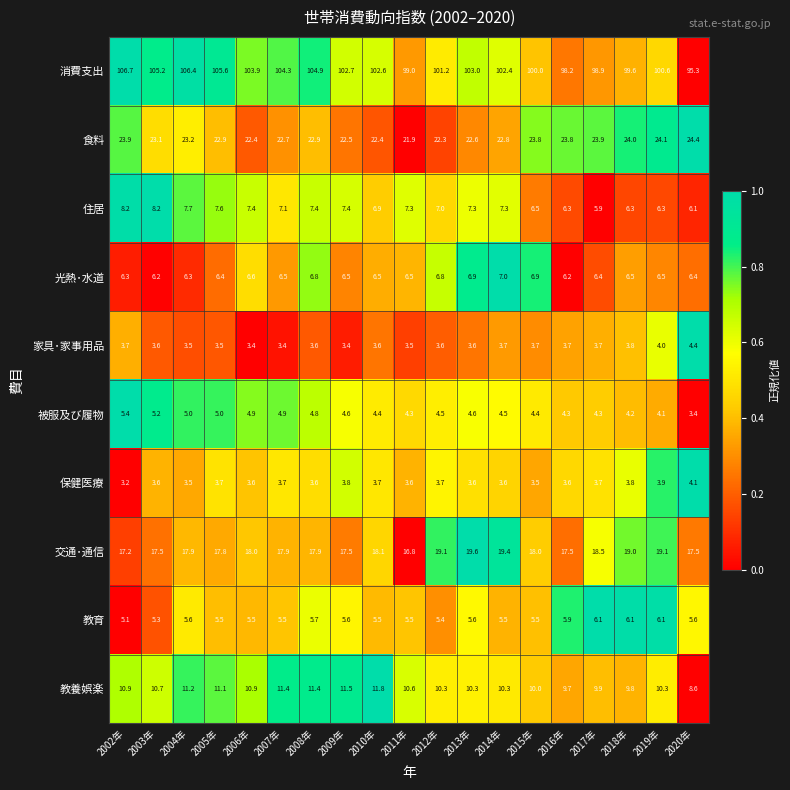

The value of 教育 at 2003年 is 5.3. True or false?

True